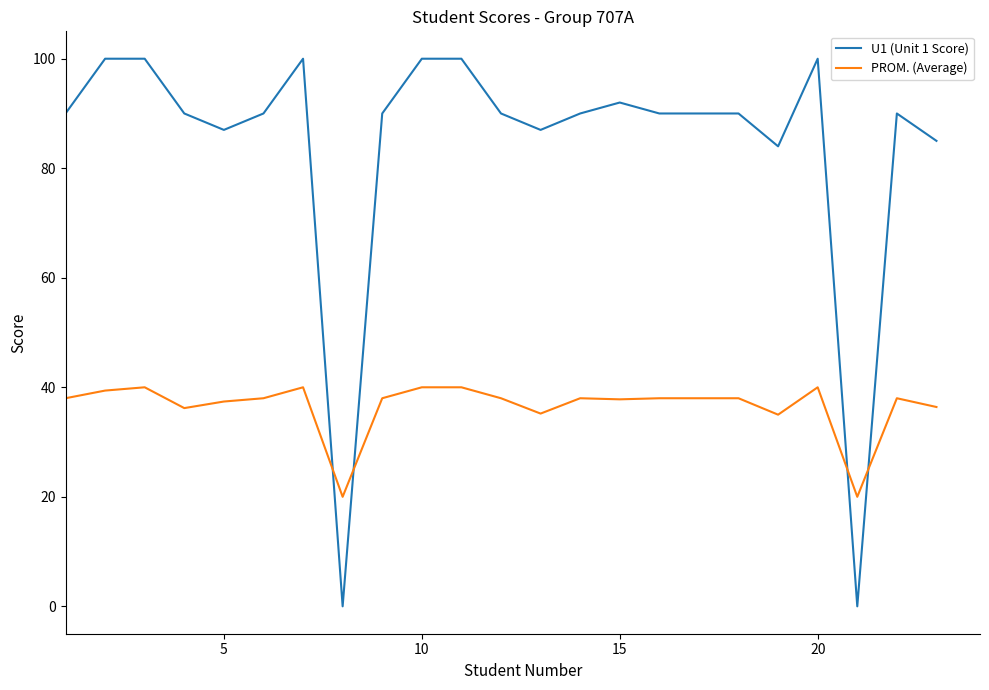

Which series has the largest total across all categories?

U1 (Unit 1 Score)